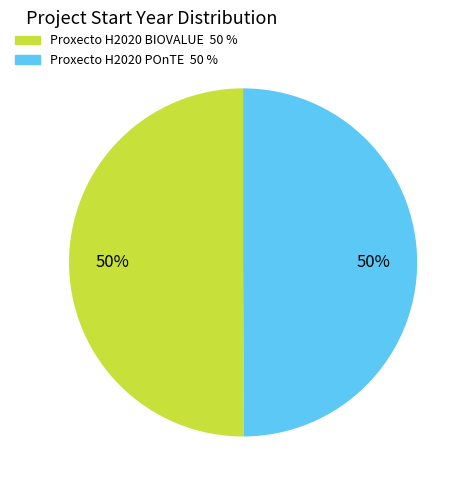

Combined, do Proxecto H2020 POnTE and Proxecto H2020 BIOVALUE account for over 50%?

Yes